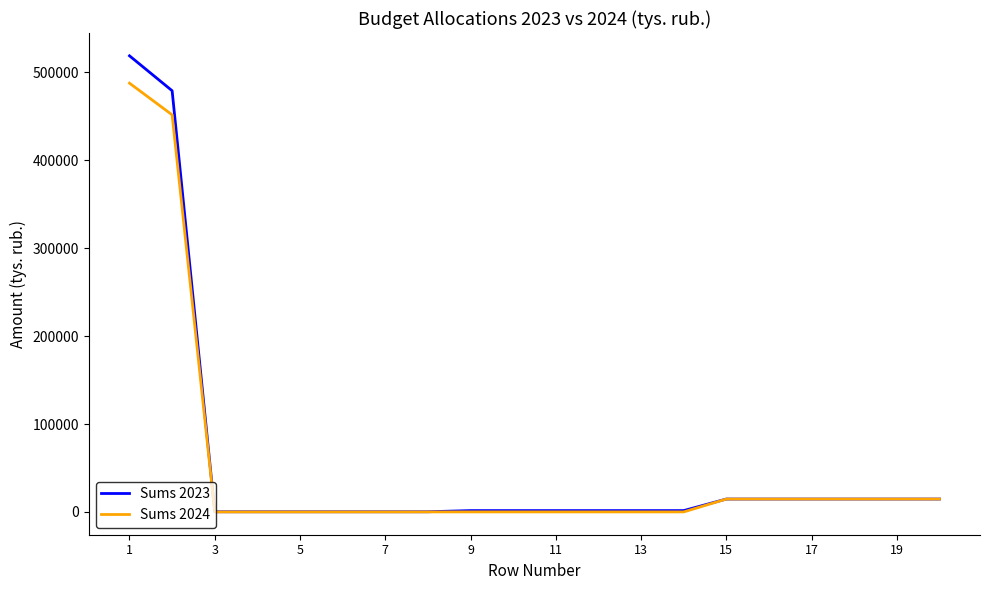

Which series has the largest range (max minus min)?

Sums 2023